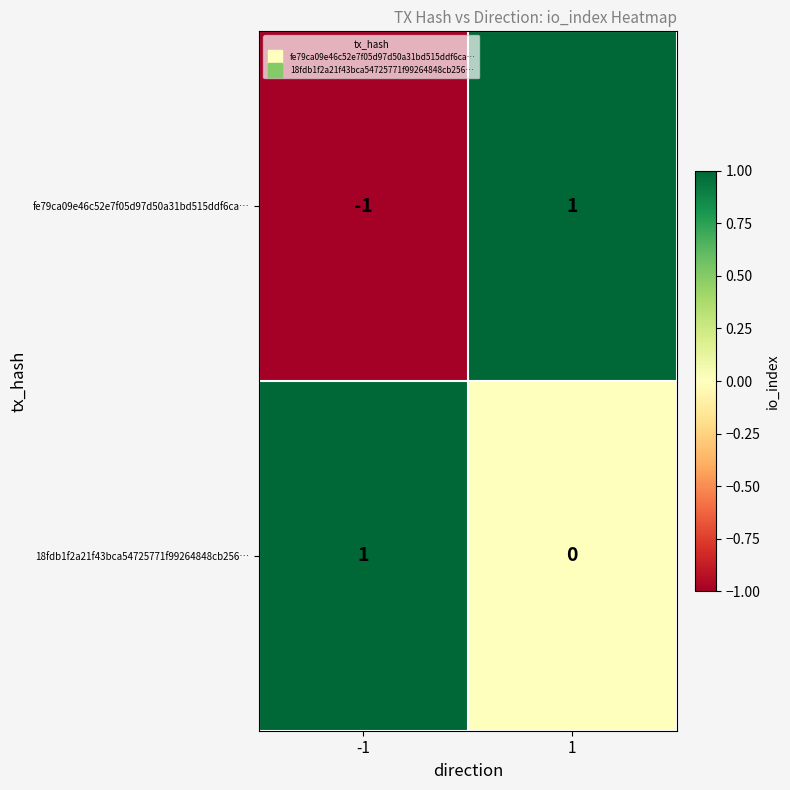

Rank the series by their average value, from lowest to highest.

fe79ca09e46c52e7f05d97d50a31bd515ddf6ca…, 18fdb1f2a21f43bca54725771f99264848cb256…